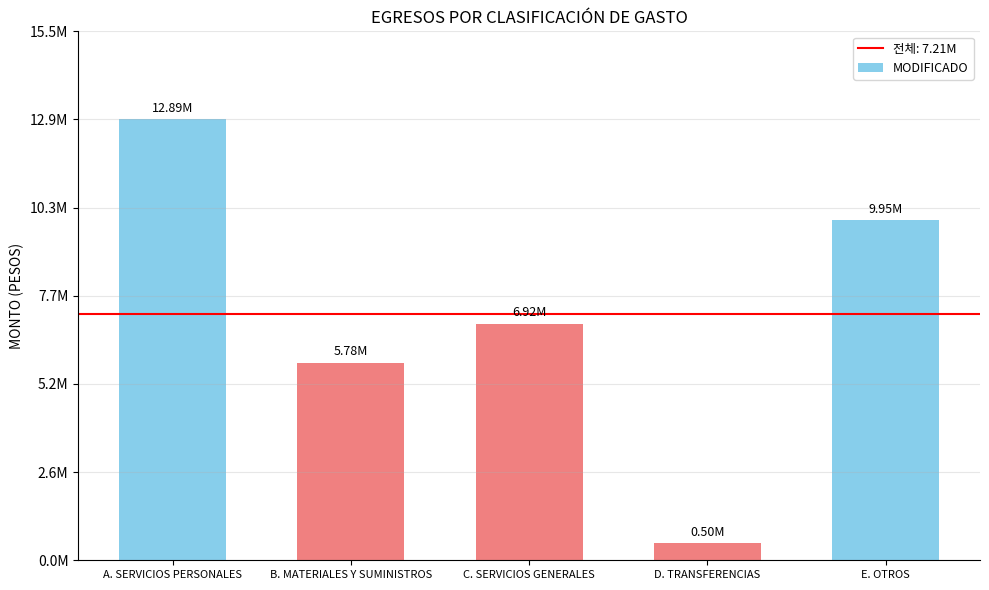

Rank the categories by value from highest to lowest.

A. SERVICIOS PERSONALES, E. OTROS, C. SERVICIOS GENERALES, B. MATERIALES Y SUMINISTROS, D. TRANSFERENCIAS